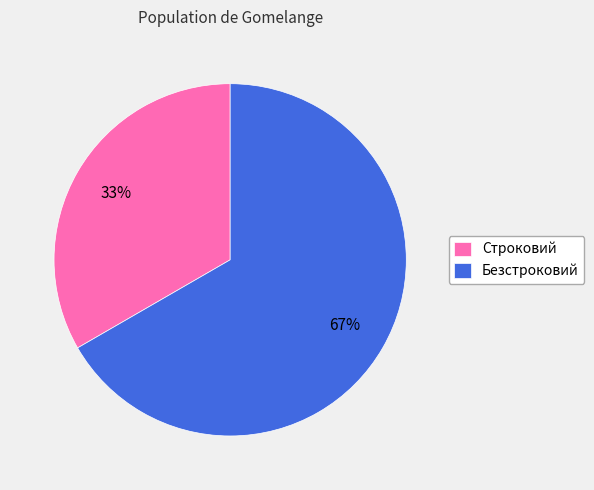

Between Строковий and Безстроковий, which is larger?

Безстроковий